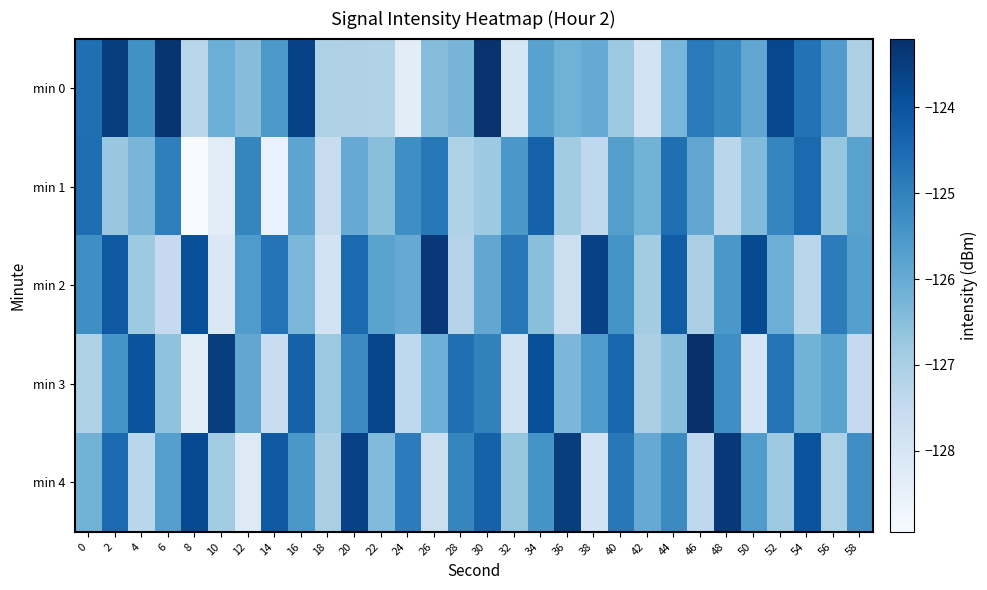

How many categories are shown in the chart?

30